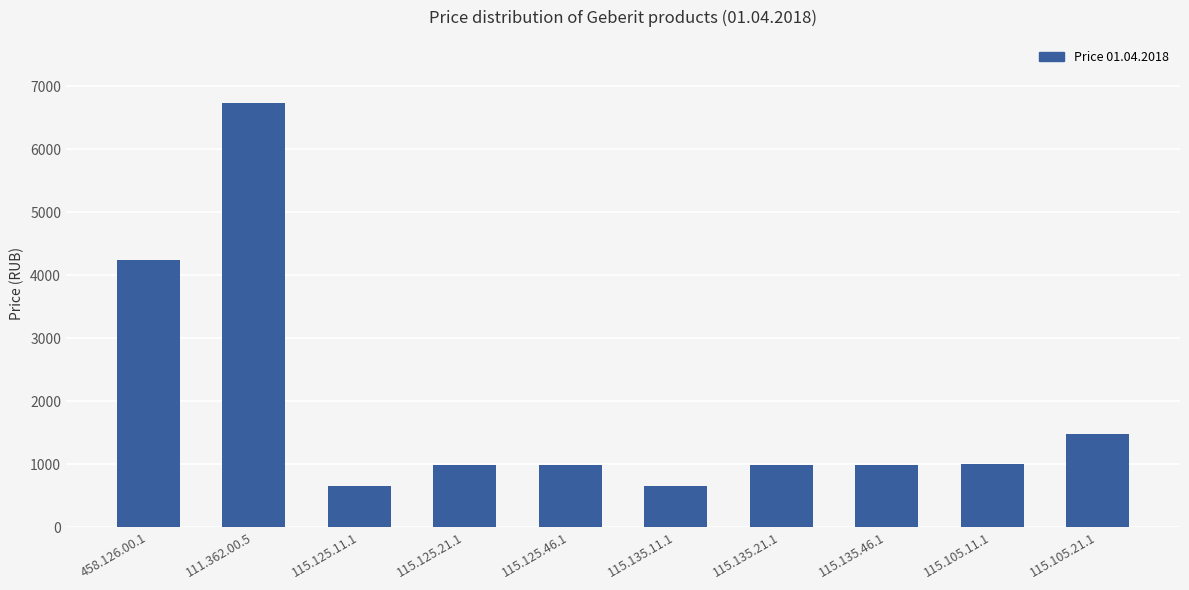

True or false: the data shows 648 at 115.125.11.1.

True